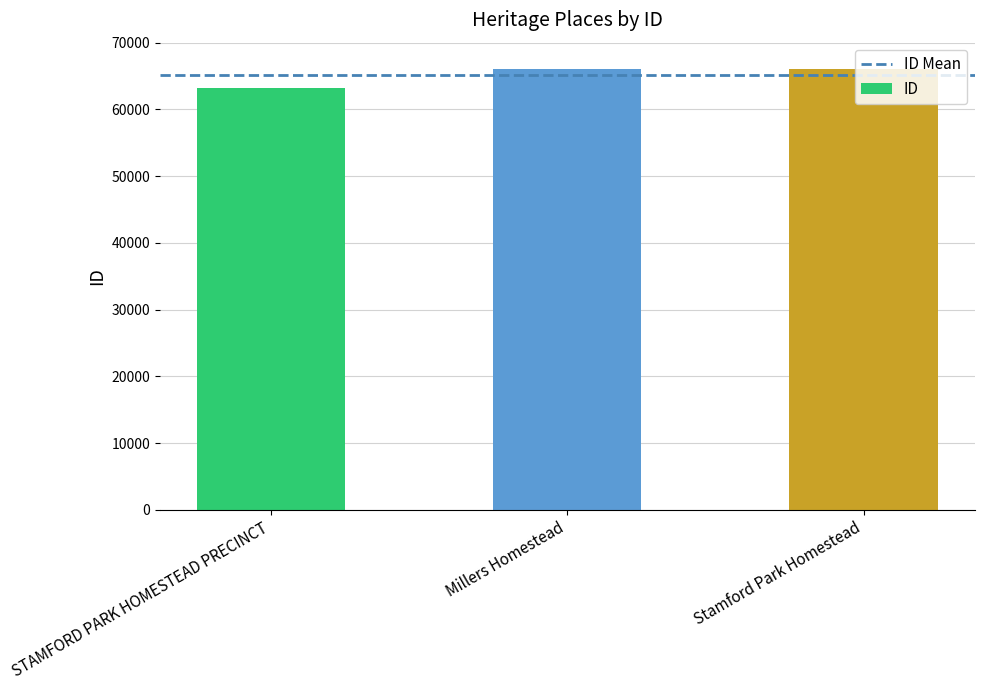

Does the chart contain any negative values?

No